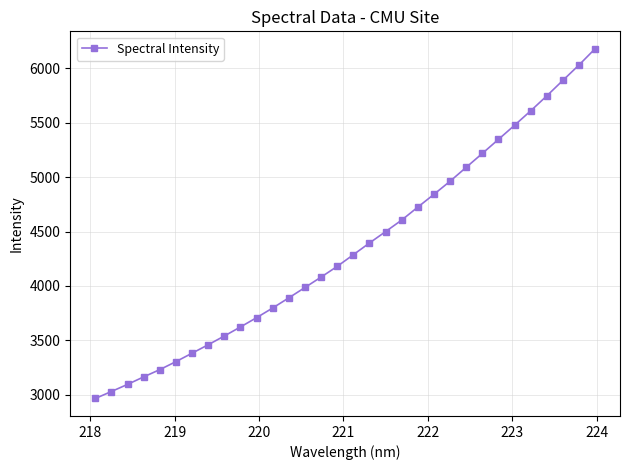

What is the sum of all values?

139332.2